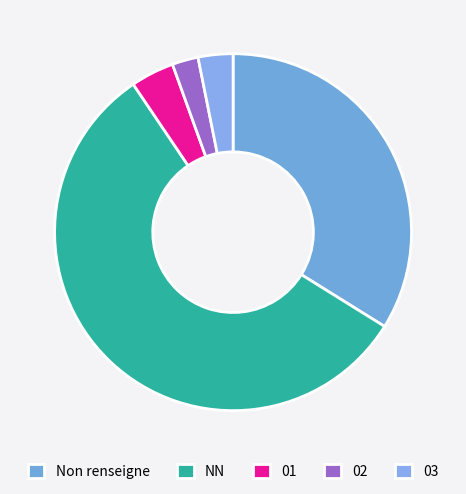

What is the change in value from NN to 01?

-67